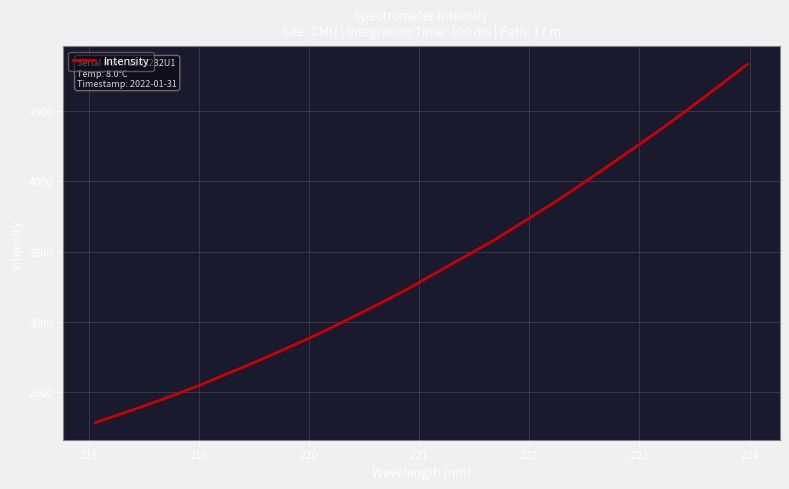

What is the difference between the maximum and minimum values?

2552.6